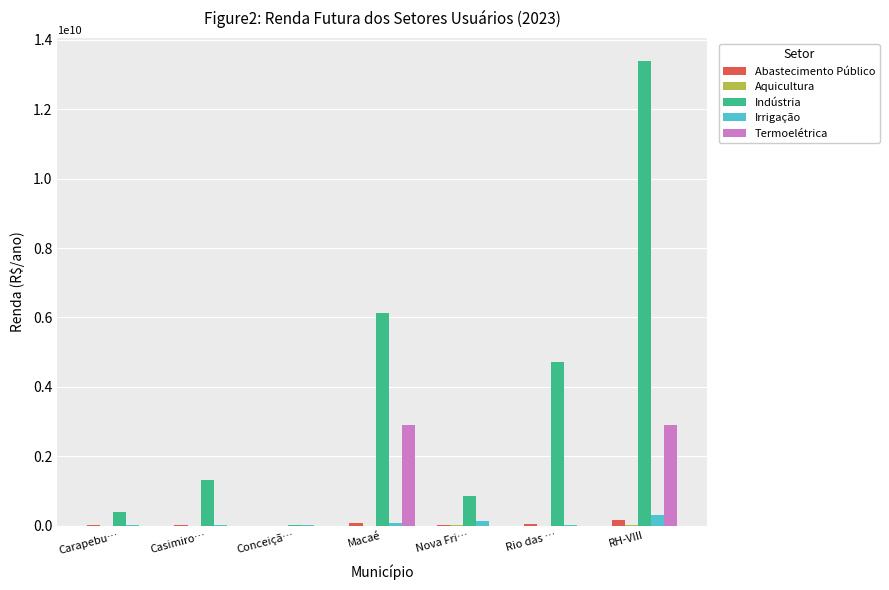

Between Conceiçã… and Macaé, which series saw the biggest shift?

Indústria